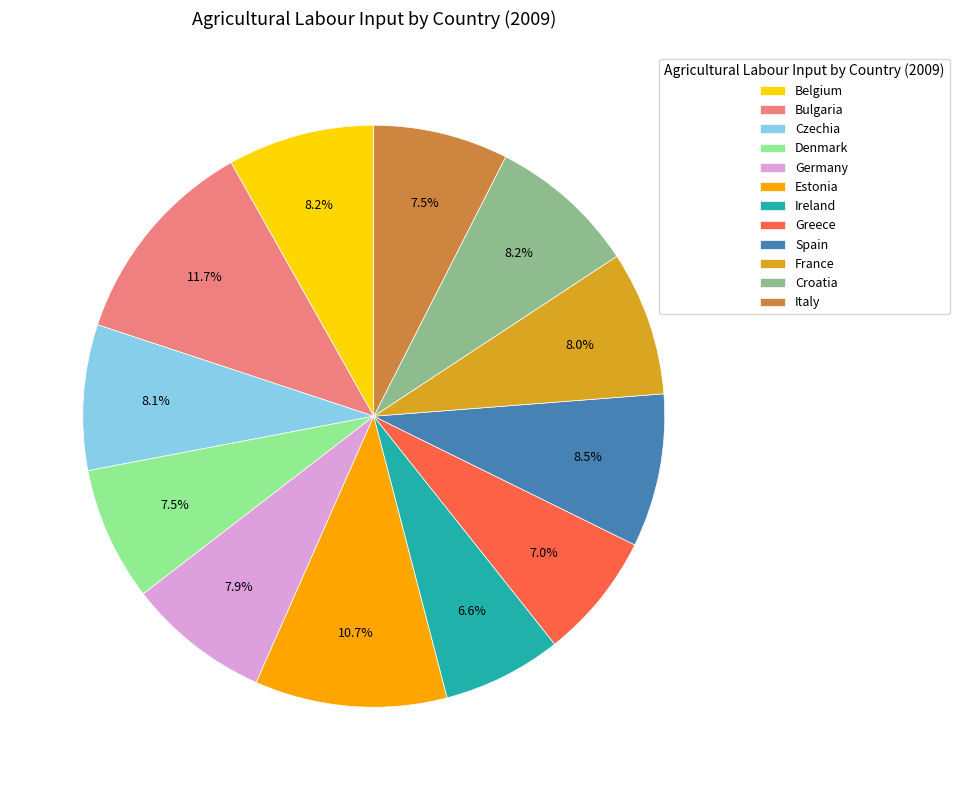

To the nearest percent, what is the average slice percentage?

8%